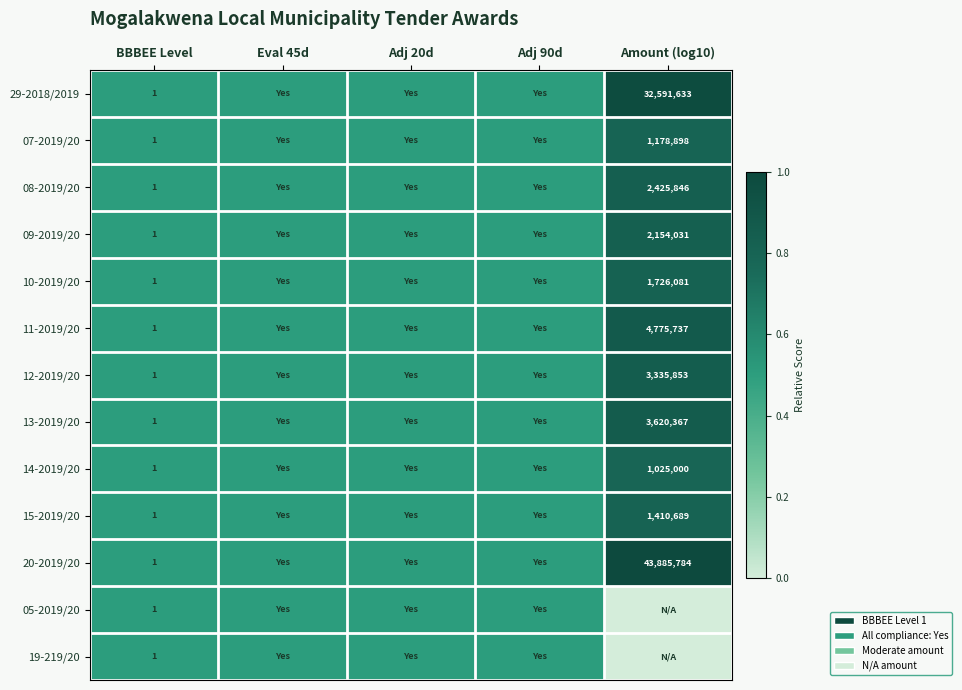

Is the value of 20-2019/20 at BBBEE Level greater than the value of 10-2019/20 at Amount (log10)?

No